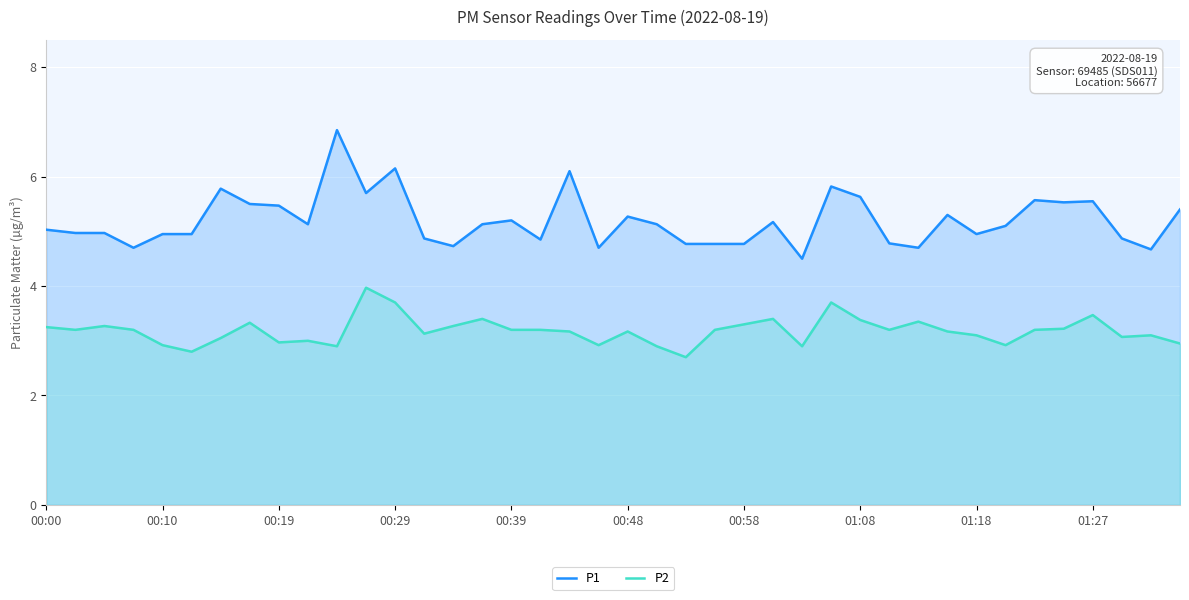

How many values in the P1 series are below 5?

18